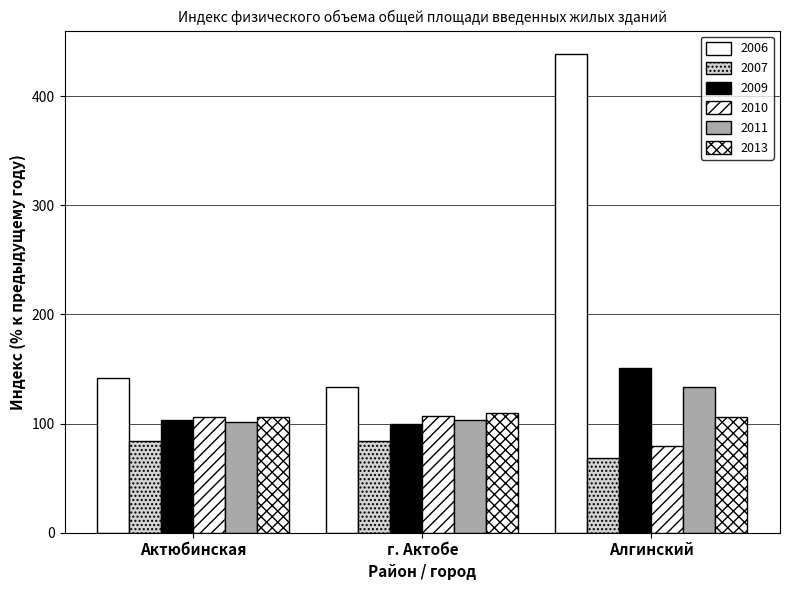

How many groups of bars are there?

3